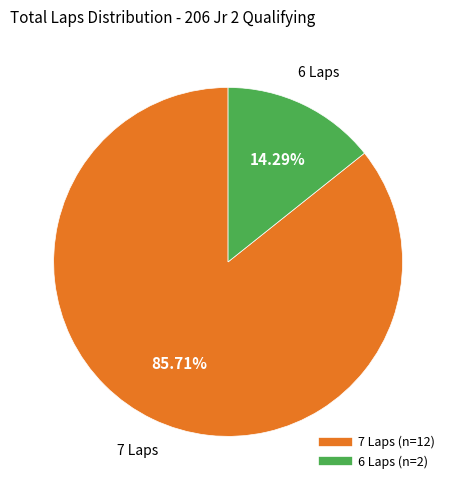

To the nearest percent, what is the average slice percentage?

50%